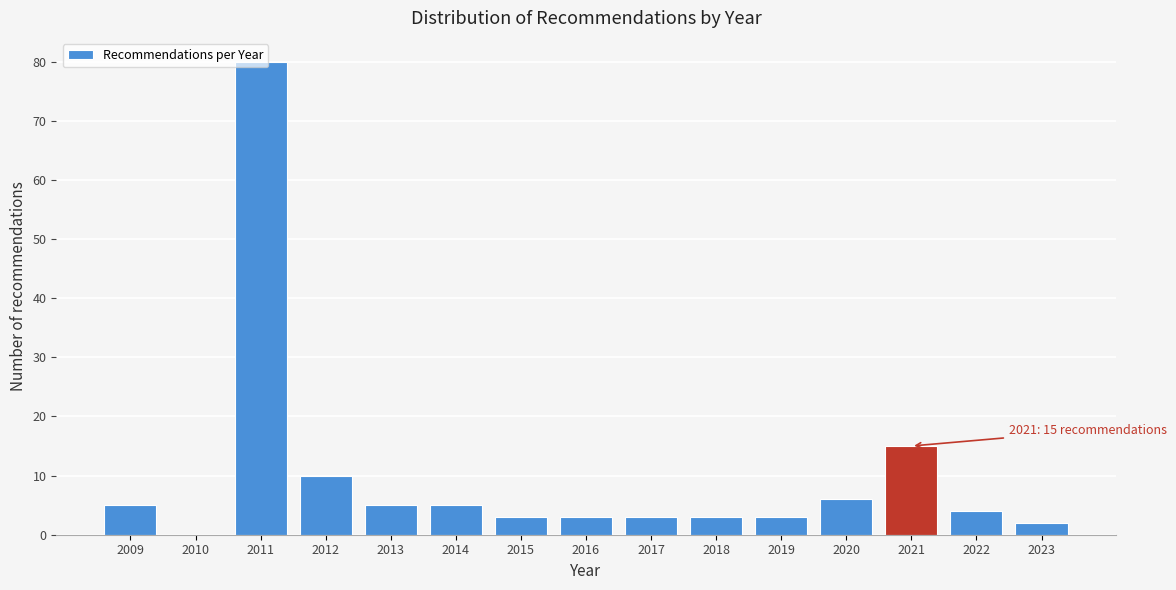

What is the maximum value shown in the chart?

80